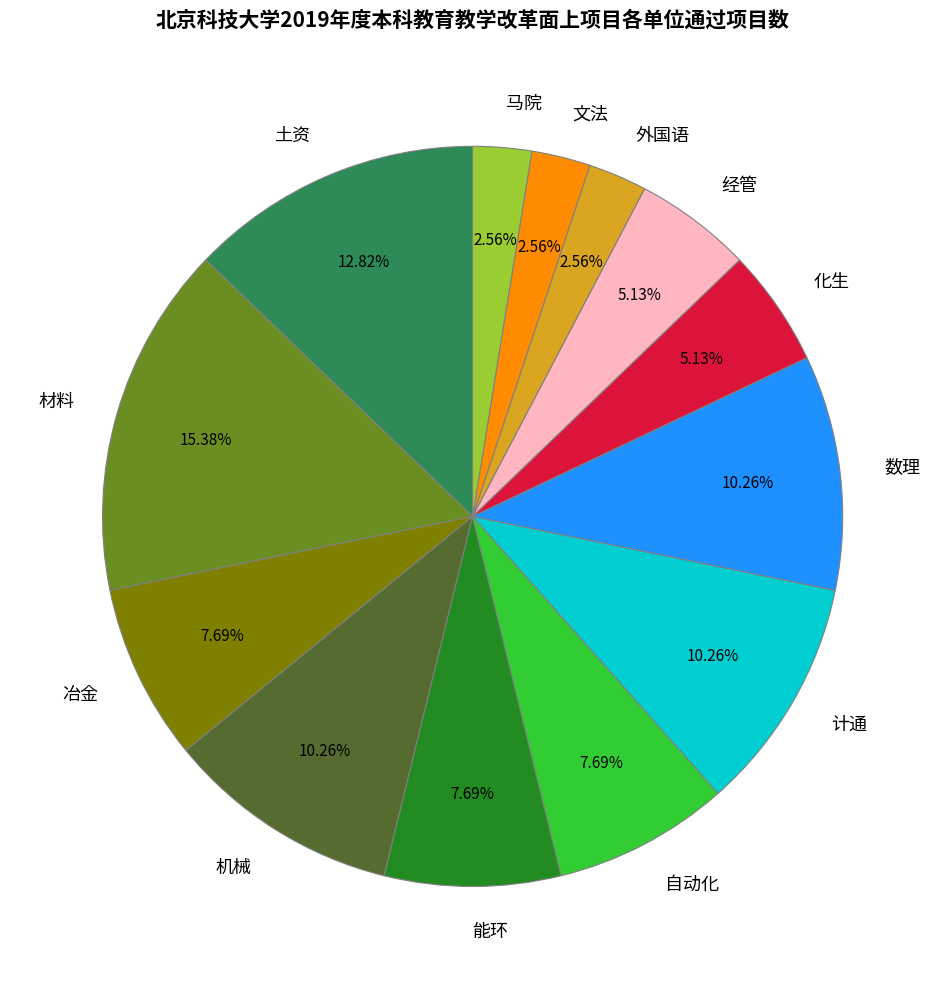

What percentage is the 机械 slice, to the nearest percent?

10%